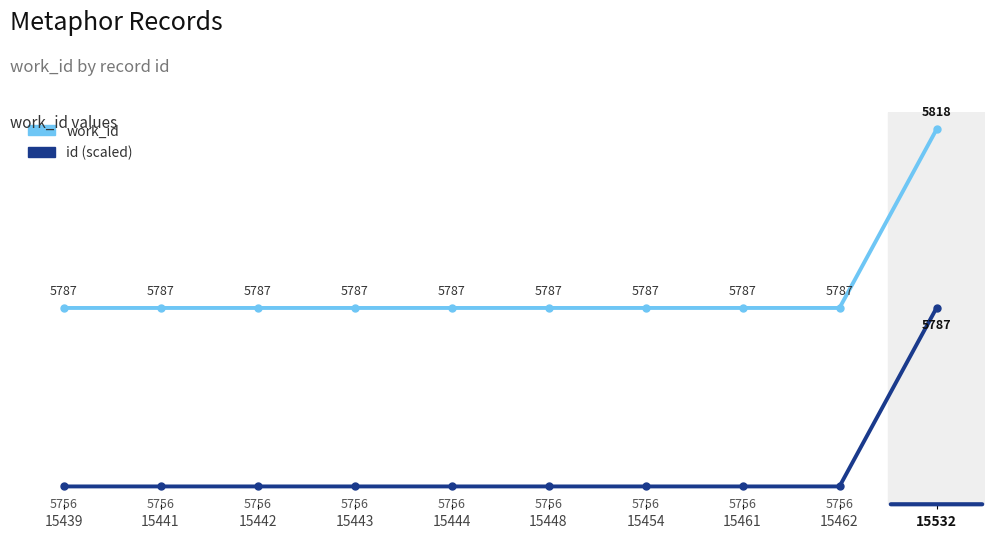

What are all the series names shown in the legend?

work_id, id (scaled)